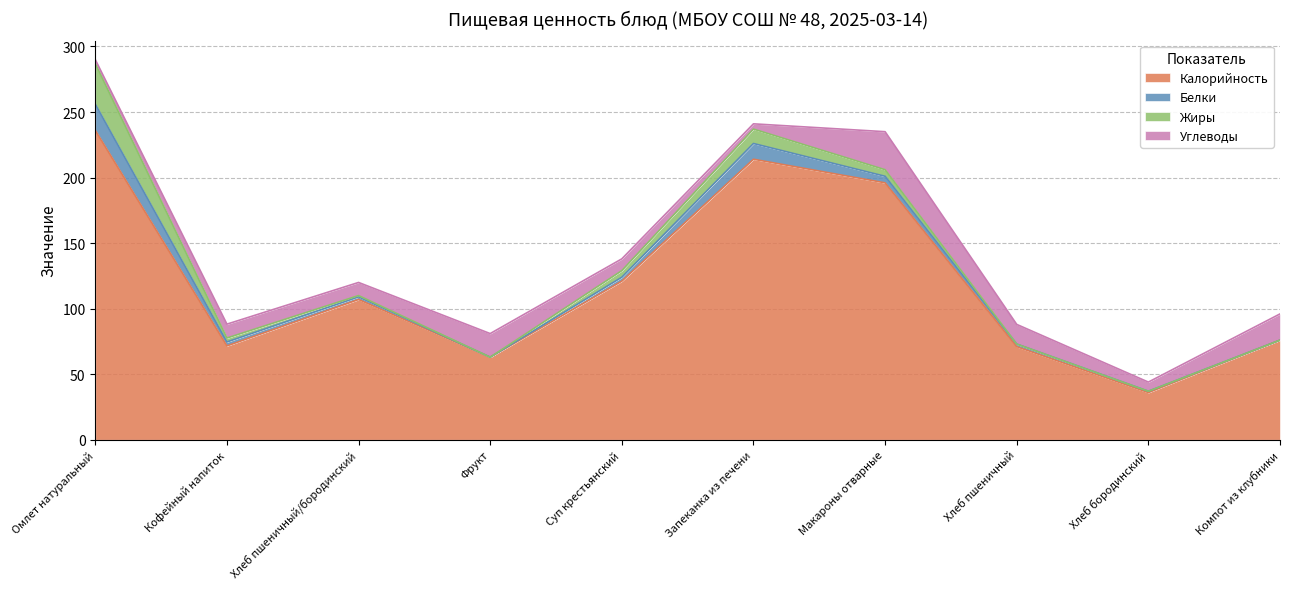

Where is Углеводы nearest to the value 16?

Хлеб пшеничный